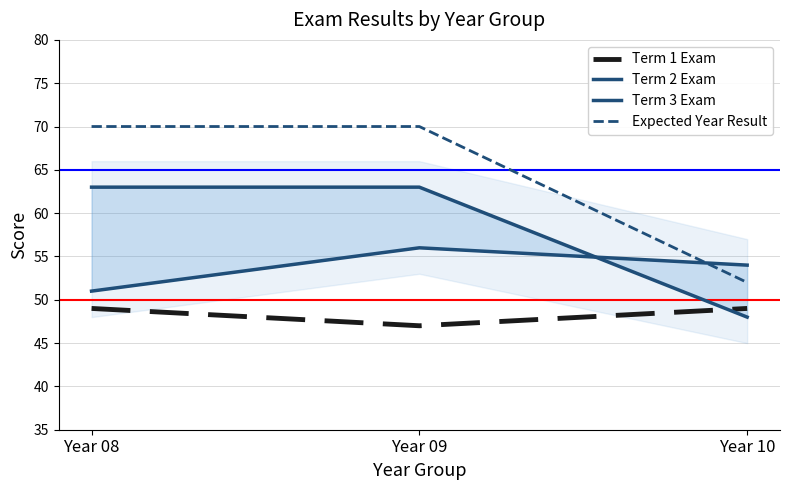

Which label corresponds to the smallest value in the chart?

Year 09